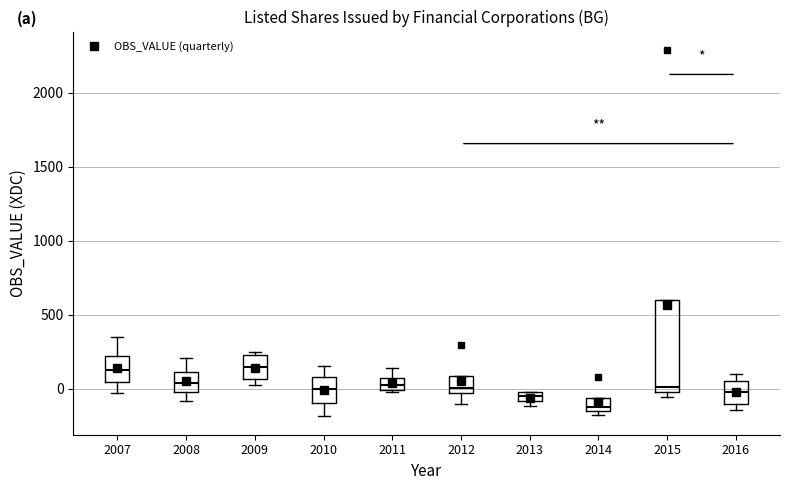

Where does the lower whisker of the box at x = 2010 end on the y-axis? The values are not printed on the chart, so give them approximately, as read against the axis.

-200